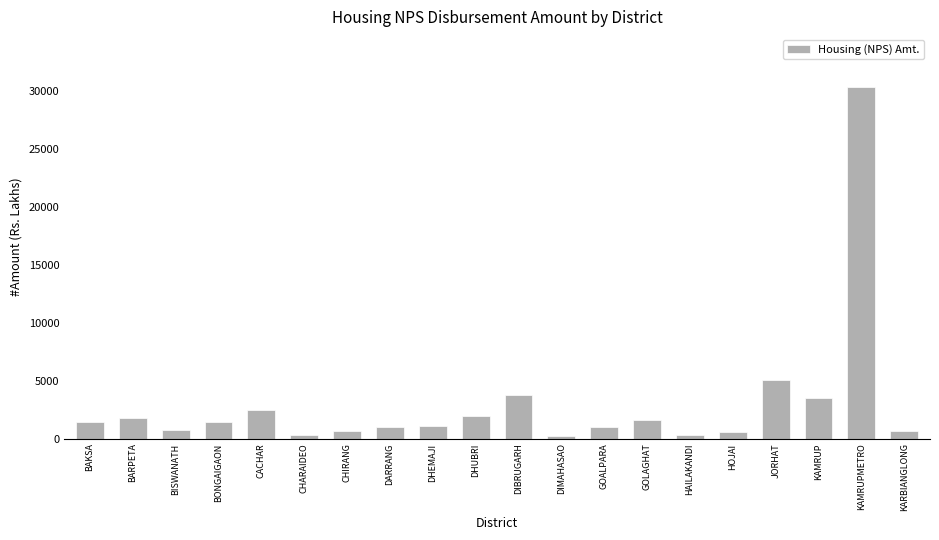

The value at KARBIANGLONG is 644.3. True or false?

True